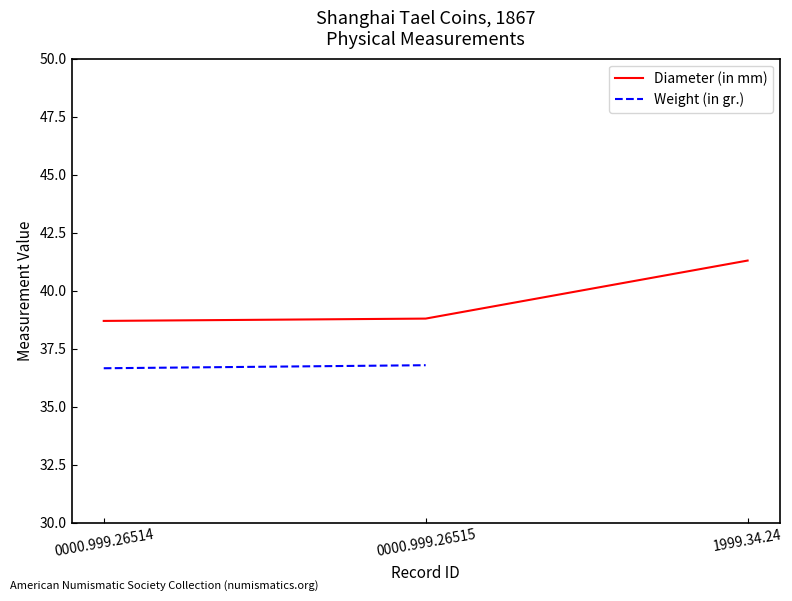

Which series has the largest total across all categories?

Diameter (in mm)